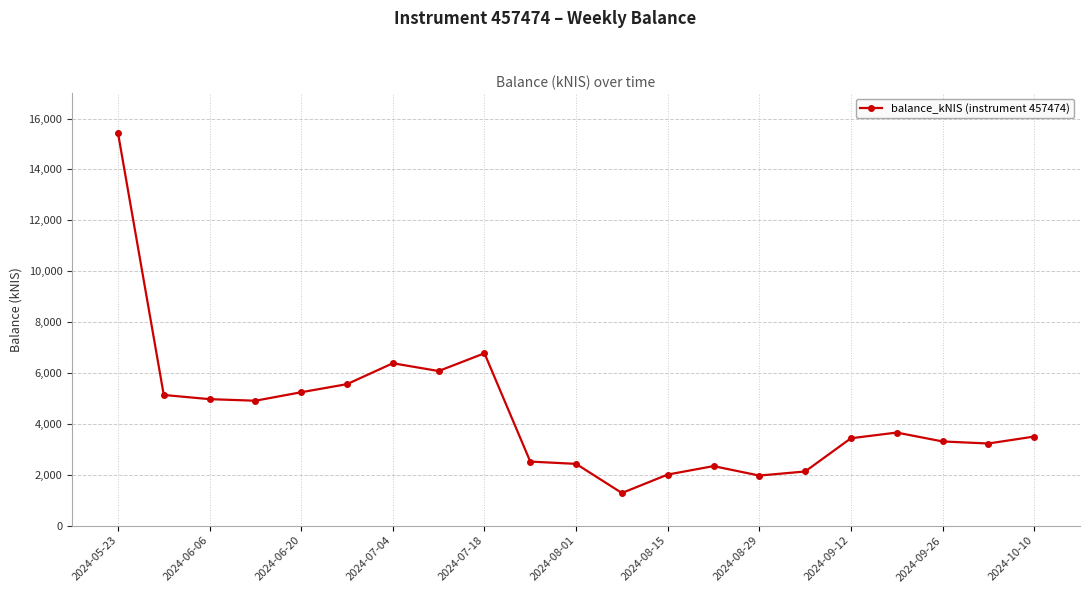

What is the maximum value shown in the chart?

15438.2